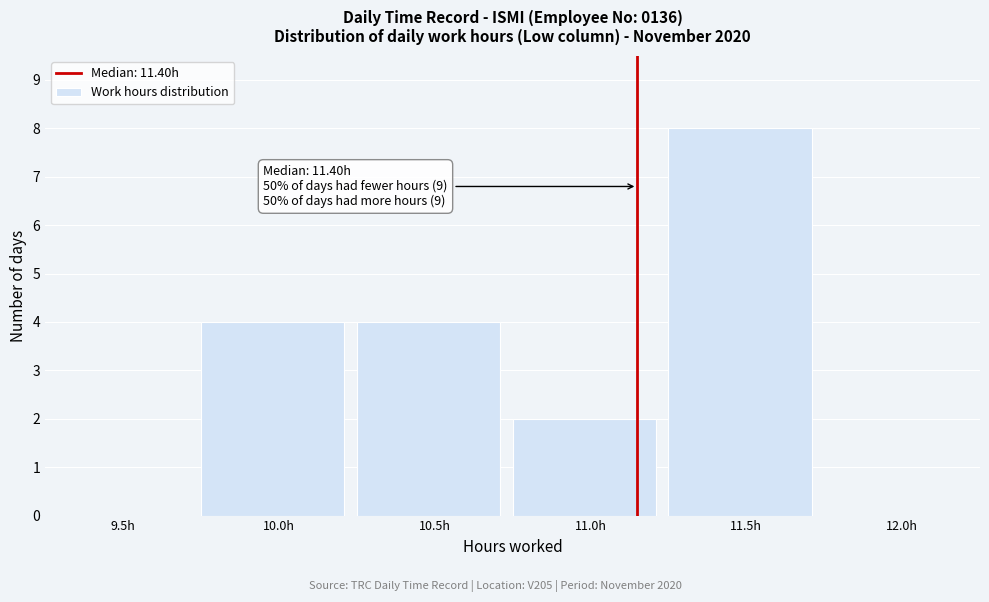

Reading left to right, what are all the values shown in this chart?

9.5h=0	10.0h=4	10.5h=4	11.0h=2	11.5h=8	12.0h=0